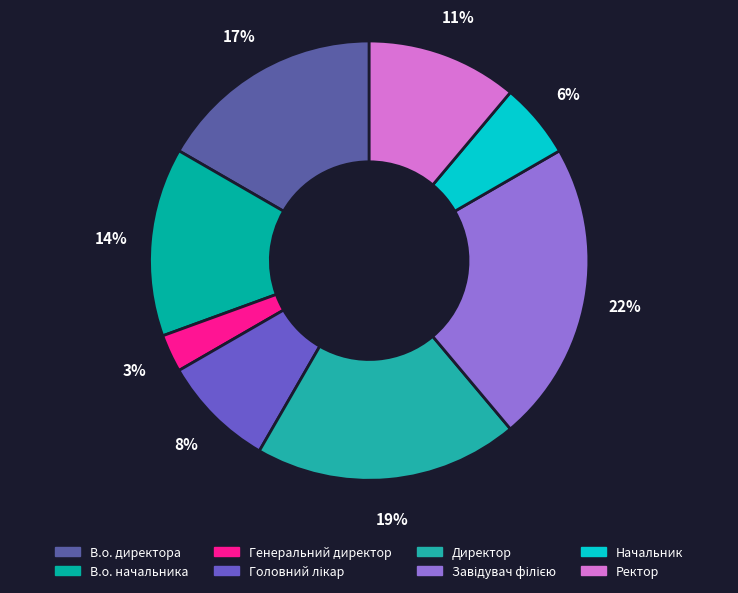

To the nearest percent, what portion does Головний лікар represent?

8%